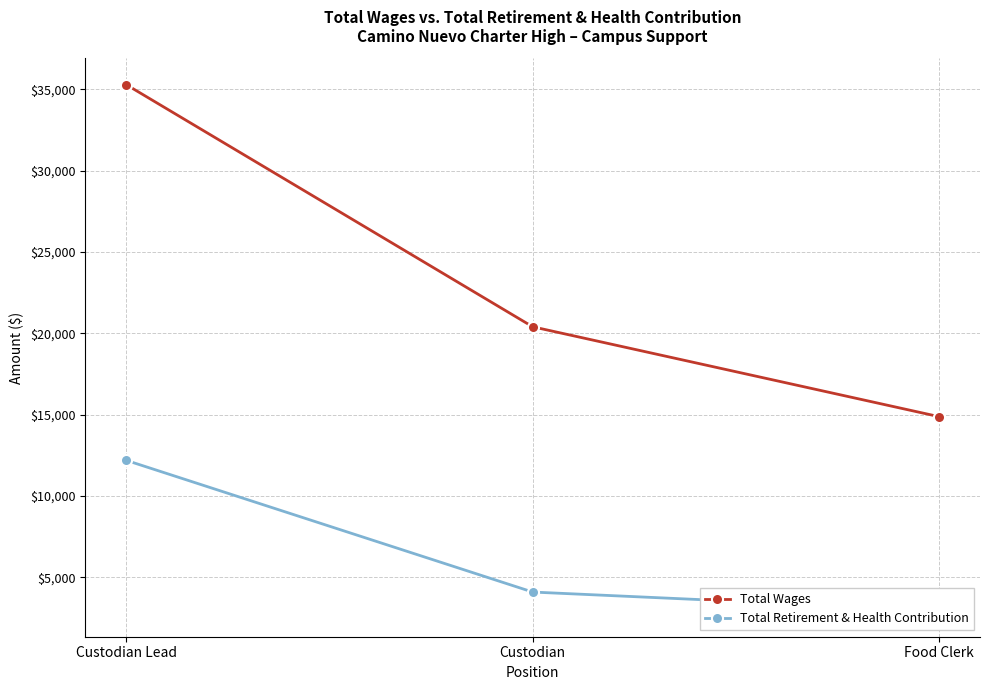

What is the total value across all series at Custodian?

24499